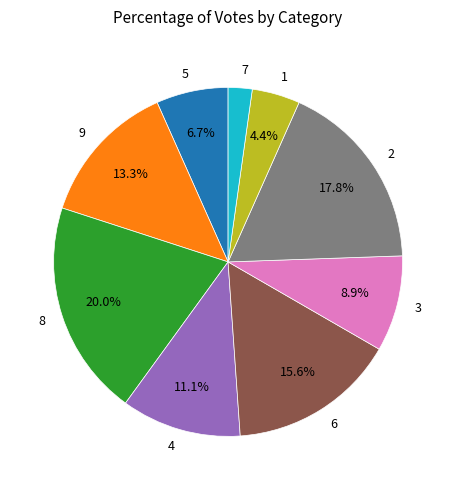

Does any single category account for the majority?

No